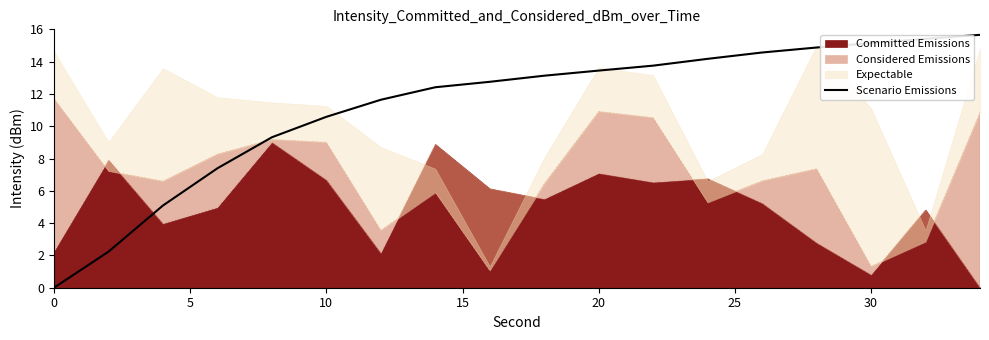

The Scenario Emissions series shows 4.1 at 10. True or false?

False